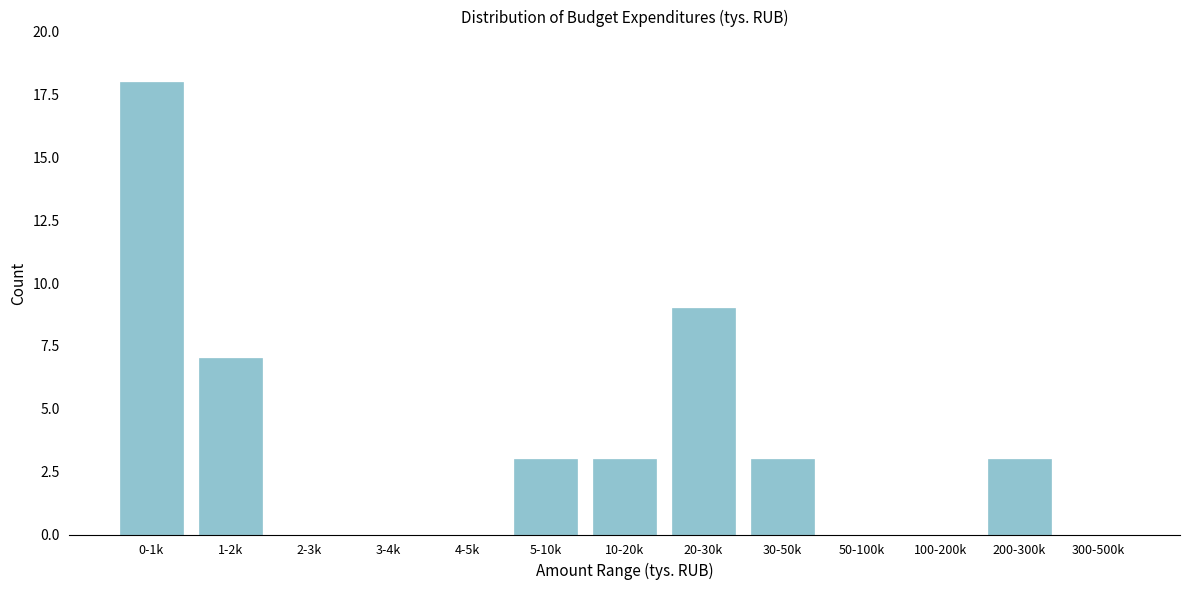

Reading right to left, transcribe all the data shown in this chart.

300-500k=0	200-300k=3	100-200k=0	50-100k=0	30-50k=3	20-30k=9	10-20k=3	5-10k=3	4-5k=0	3-4k=0	2-3k=0	1-2k=7	0-1k=18